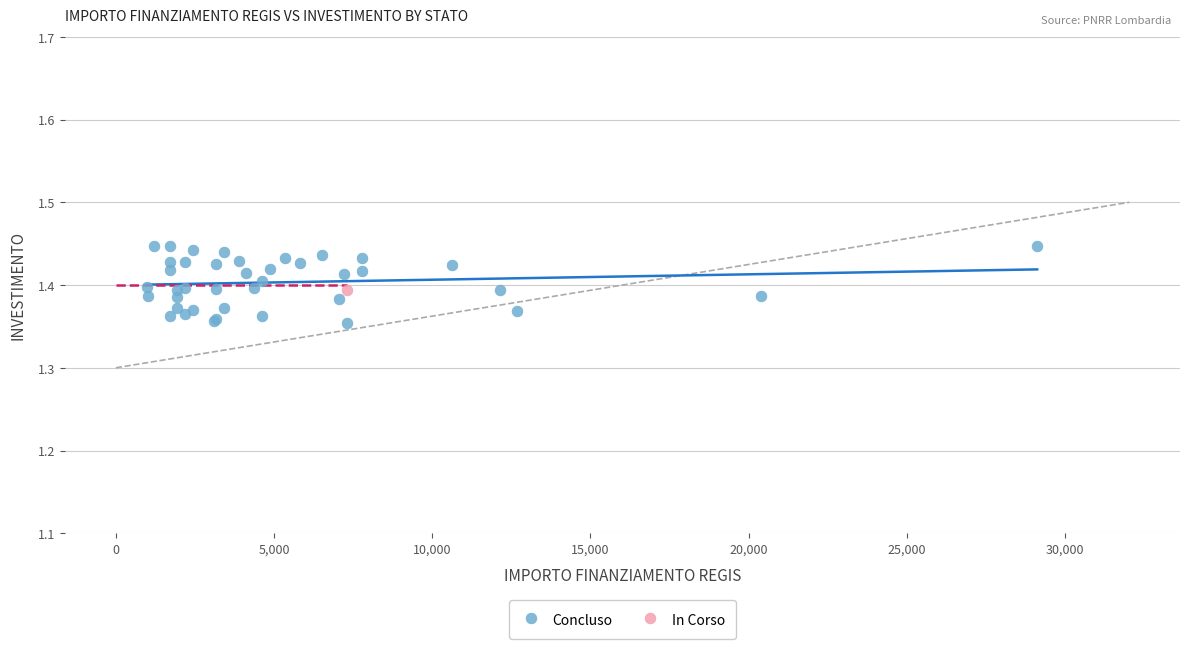

What are all the series names shown in the legend?

Concluso, In Corso